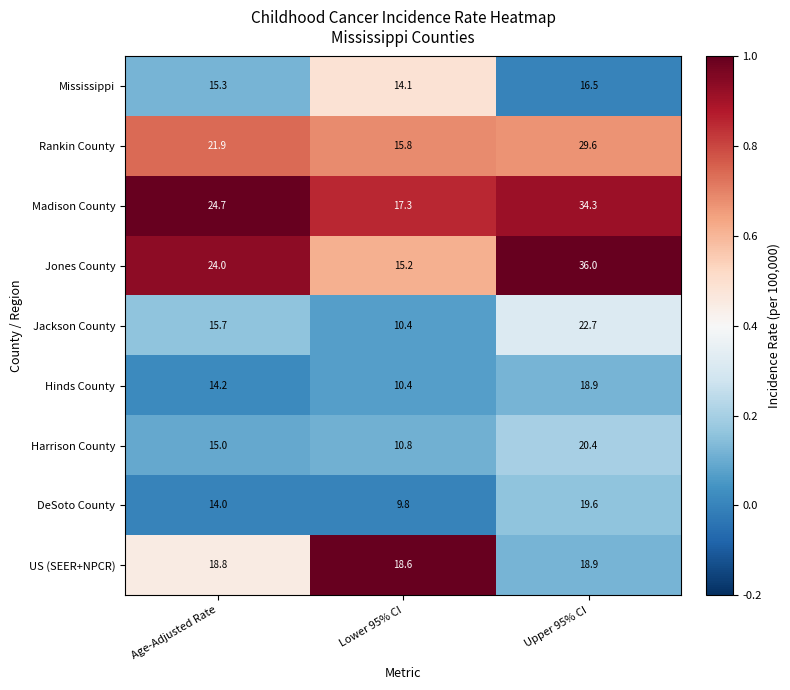

True or false: Jackson County has a value of 15.7 at Age-Adjusted Rate.

True